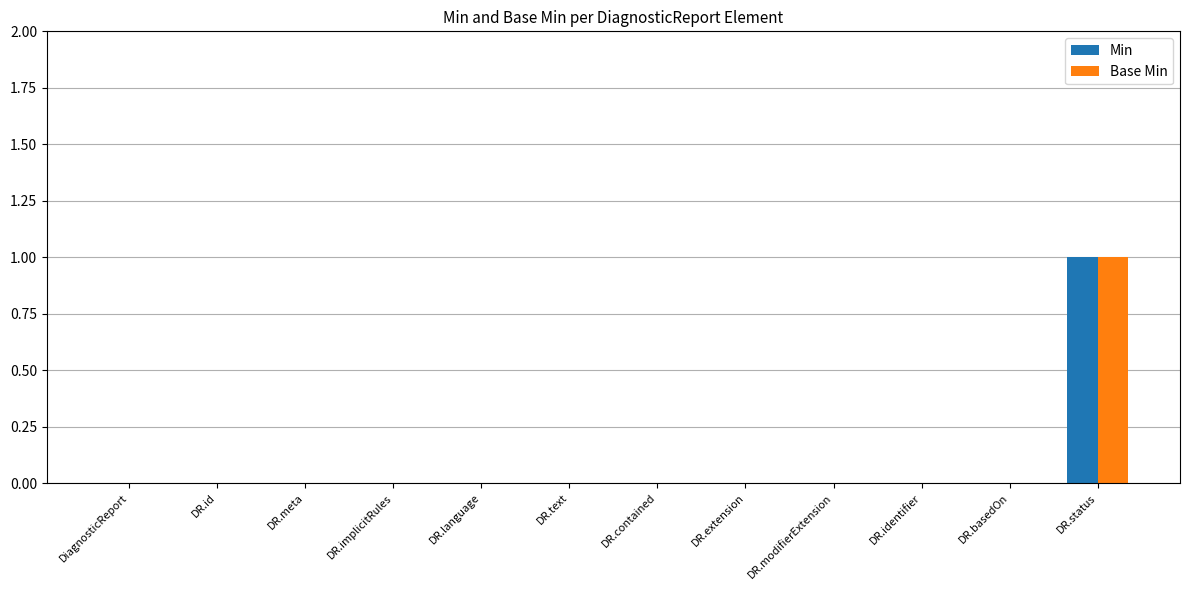

What are all the series names shown in the legend?

Min, Base Min